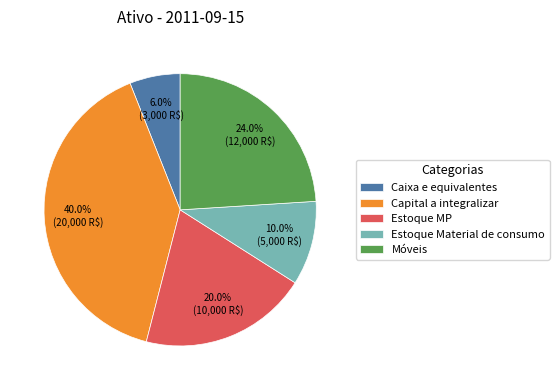

To the nearest percent, what portion does Móveis represent?

24%